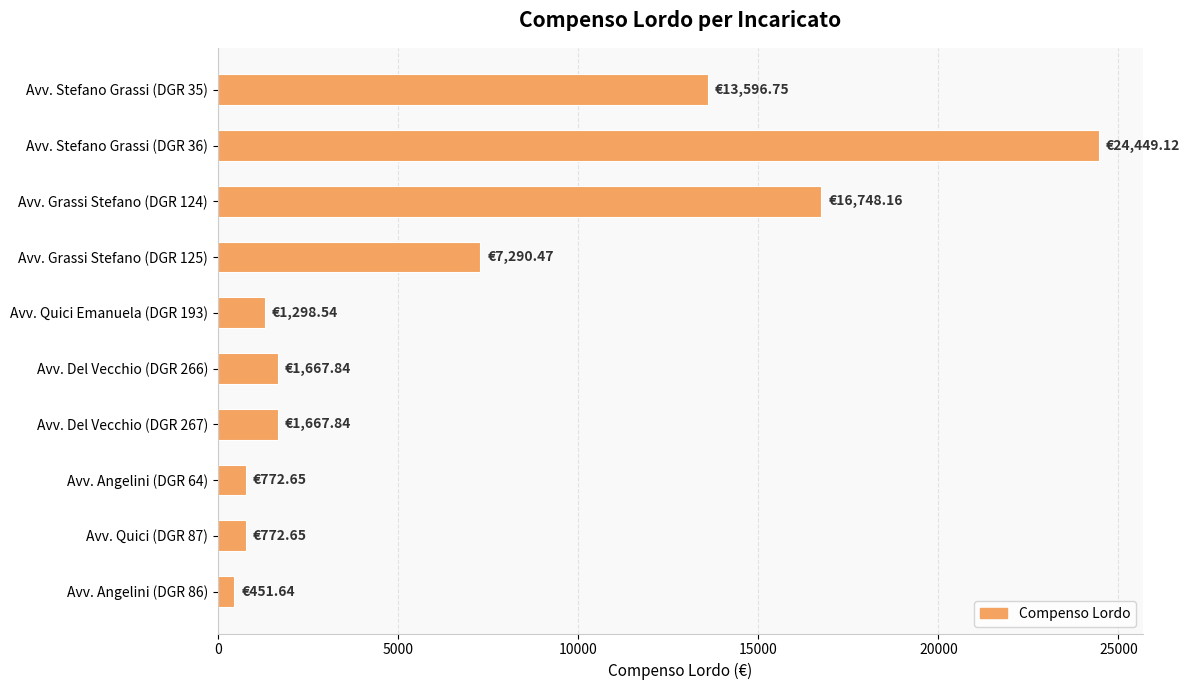

Which has a higher value, Avv. Angelini (DGR 64) or Avv. Del Vecchio (DGR 267)?

Avv. Del Vecchio (DGR 267)